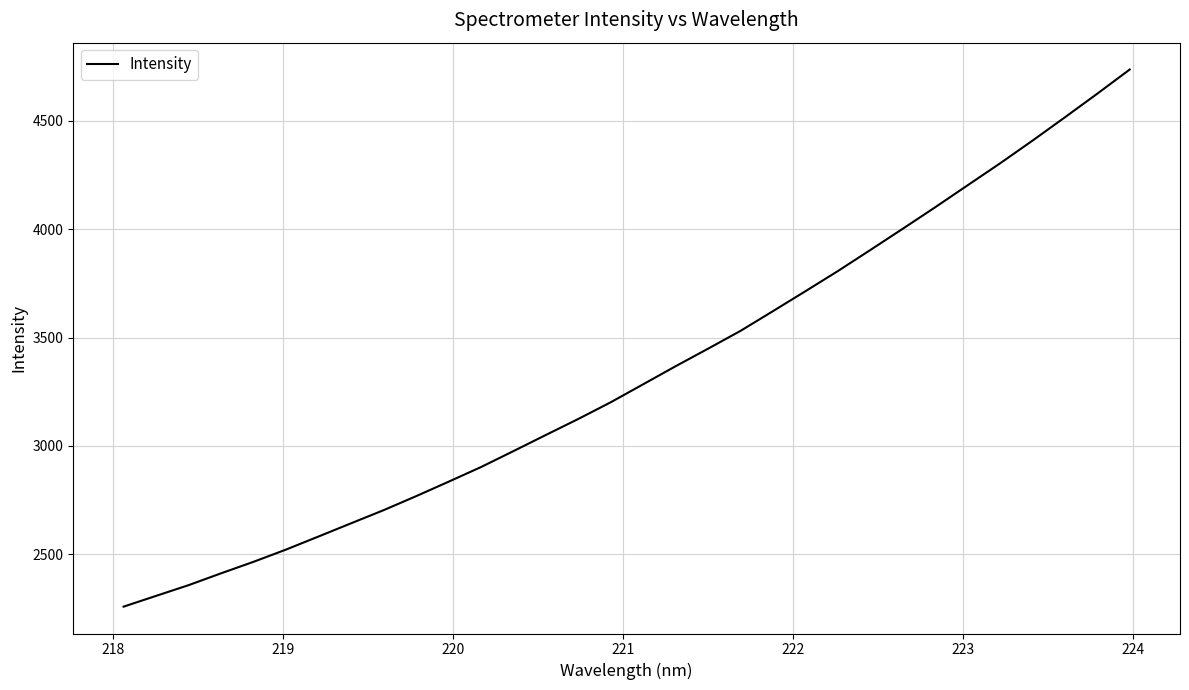

What is the average value?

3333.9